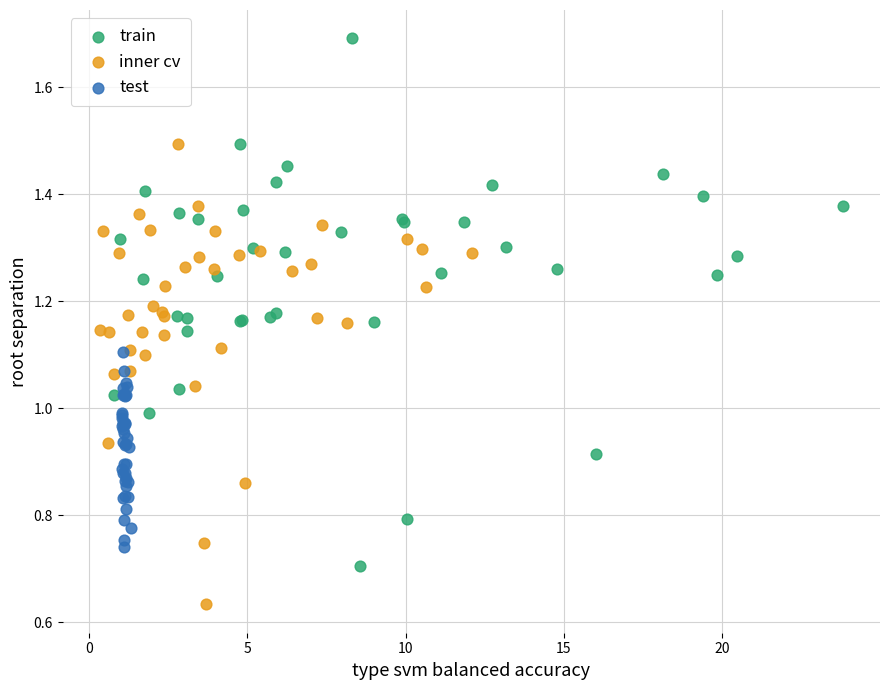

What are all the series names shown in the legend?

train, inner cv, test